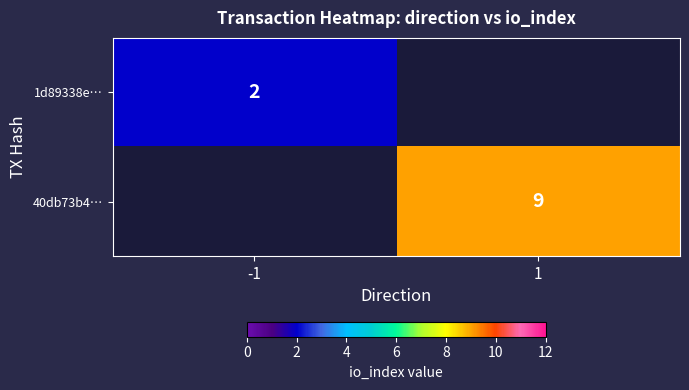

The 40db73b4… series shows 9 at 1. True or false?

True